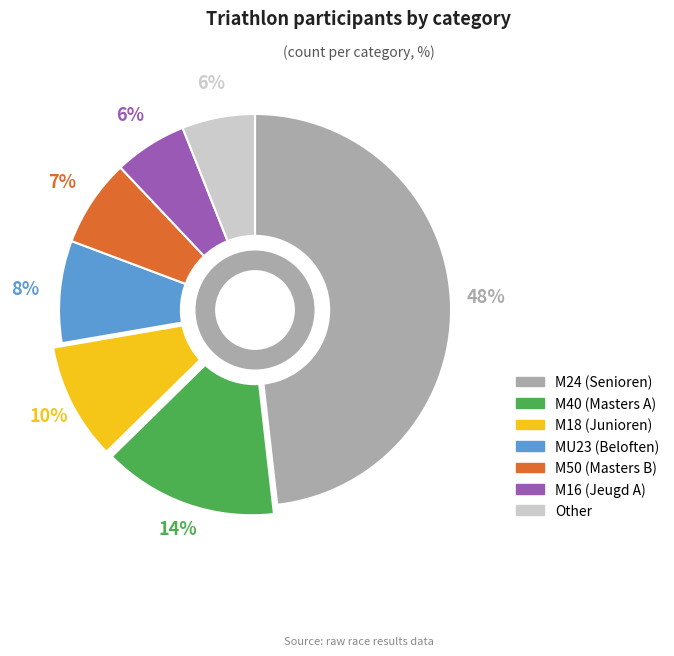

Is M50 (Masters B) the majority of the pie?

No